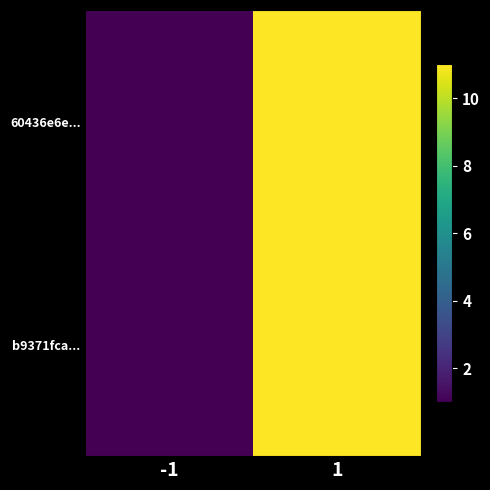

At which category is the sum across all series the highest?

1